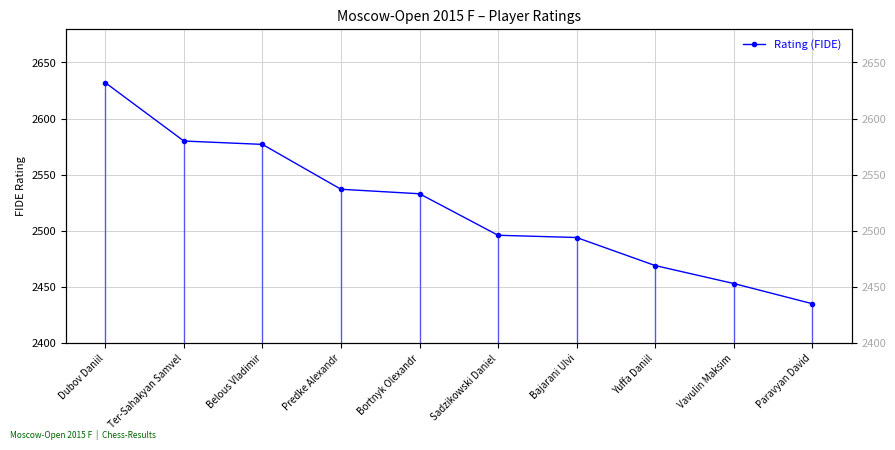

Which has a higher value, Belous Vladimir or Predke Alexandr?

Belous Vladimir